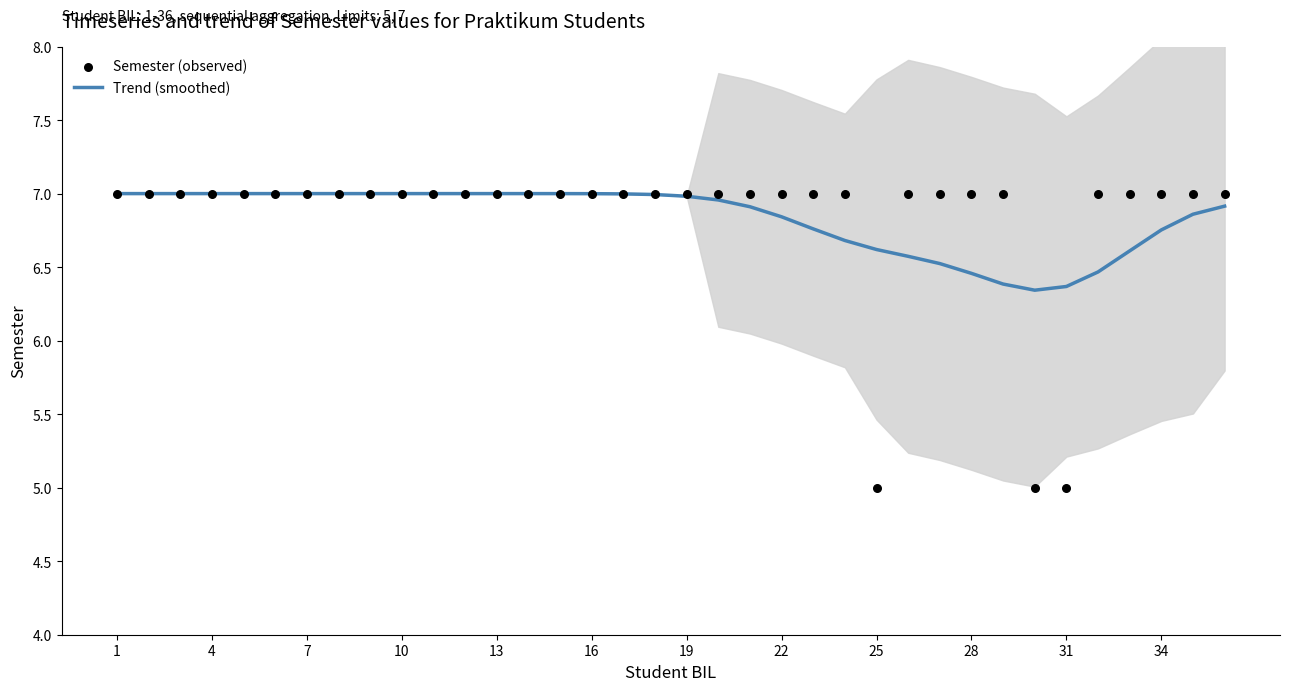

At how many categories does at least one series exceed 5?

36